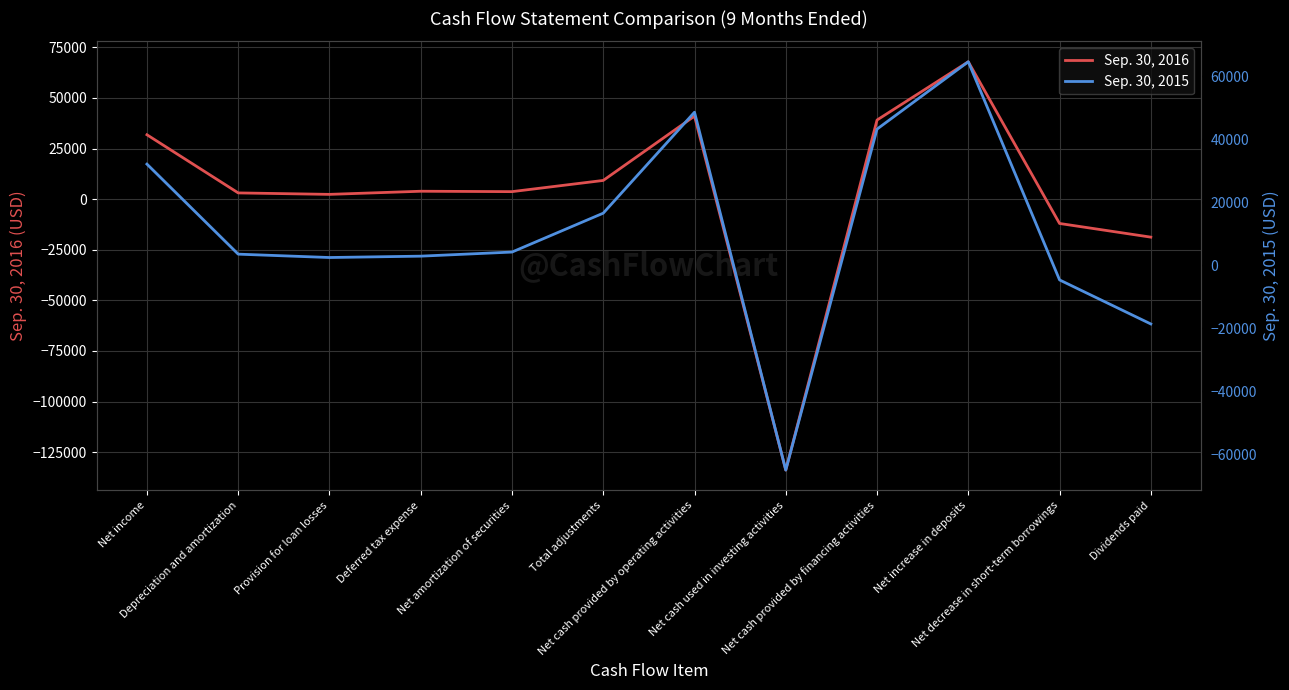

True or false: Sep. 30, 2016 has more than 1 points higher than both neighbors.

True